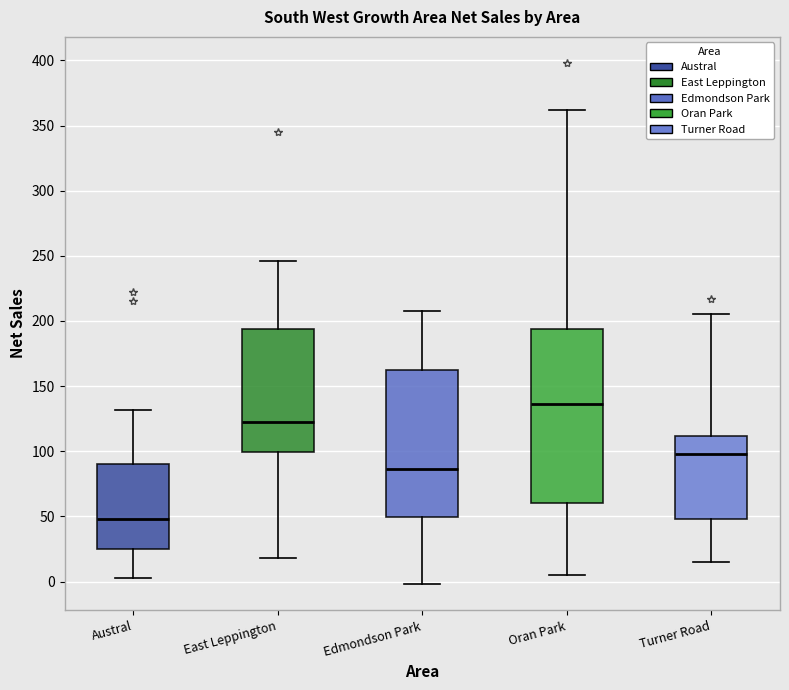

Where does the median line of the box for Austral sit on the y-axis? The values are not printed on the chart, so give them approximately, as read against the axis.

50